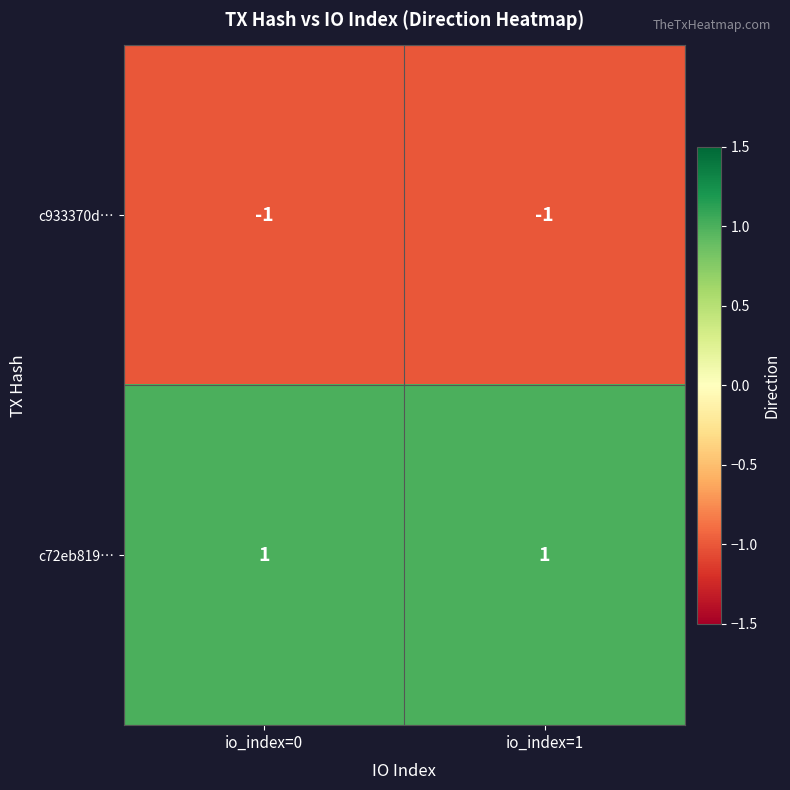

Which series has the largest total across all categories?

c72eb819…